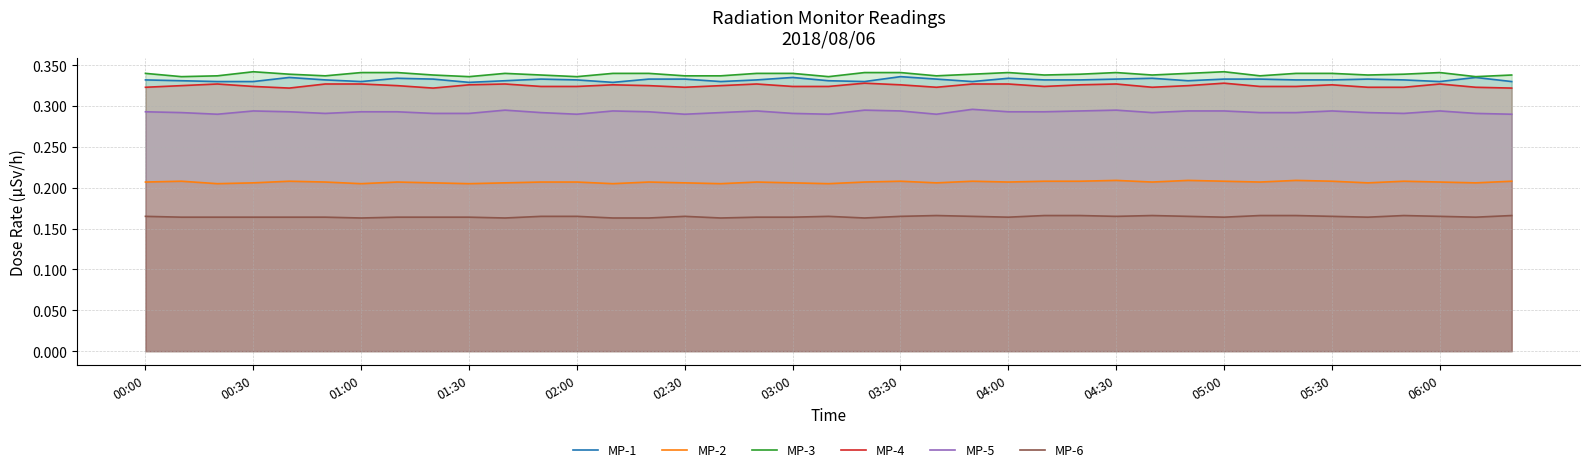

What is the sum of all MP-2 values?

8.1